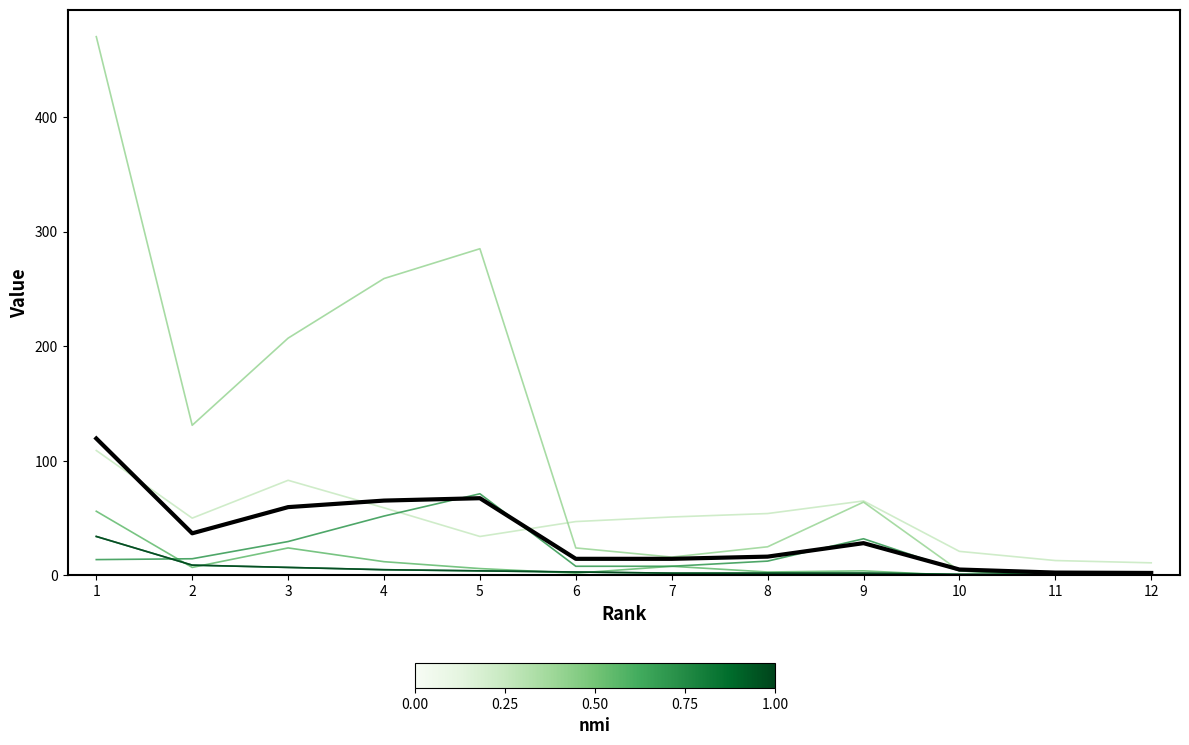

Does the chart display data point markers on the line(s)?

No